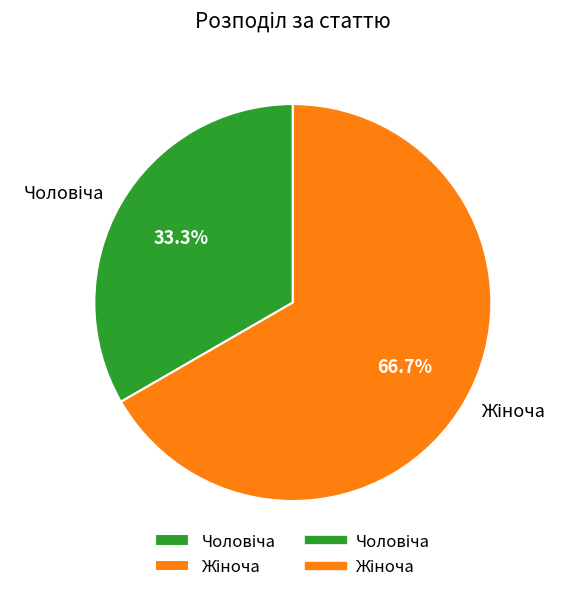

Is there any slice that represents more than half of the pie?

Yes